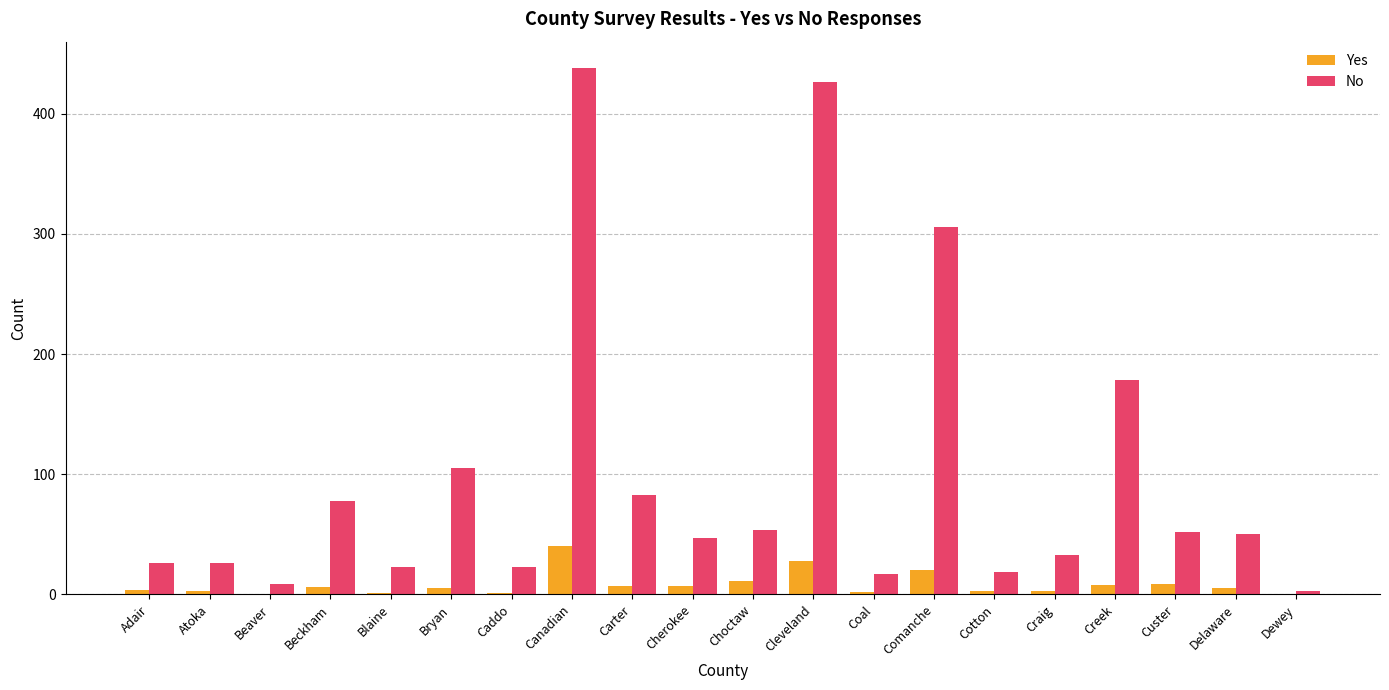

What is the greatest value displayed?

438